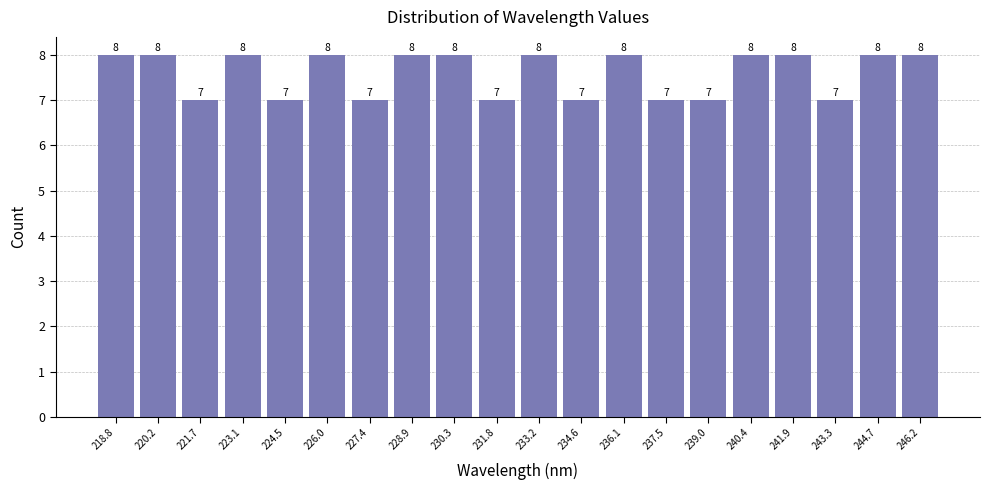

What is the height of the bar covering 241.2 to 242.6 on the x-axis? The bar edges are not printed on the chart, so give them approximately, as read against the axis.

8